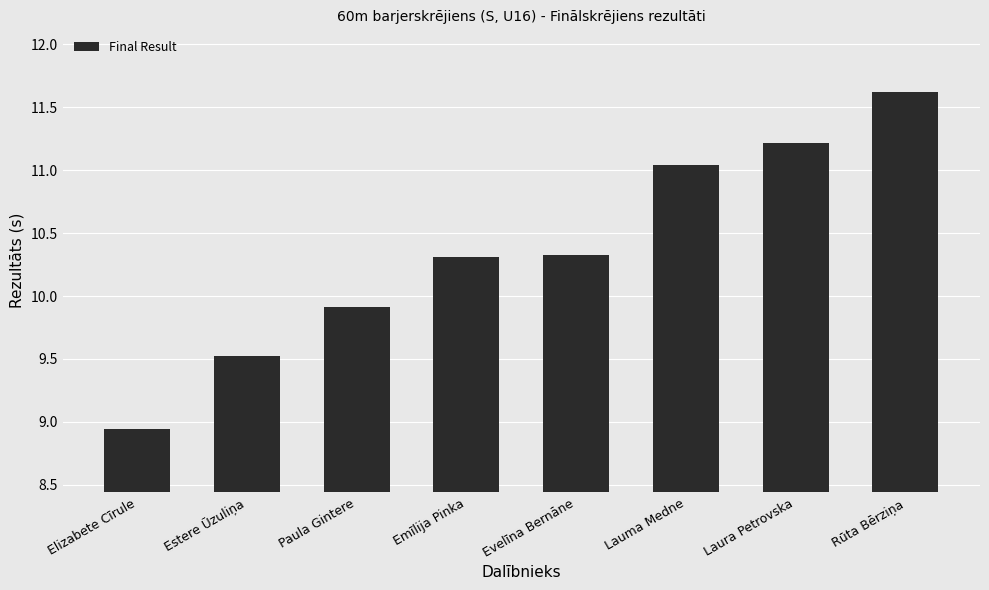

At which label is the value closest to 10?

Paula Gintere